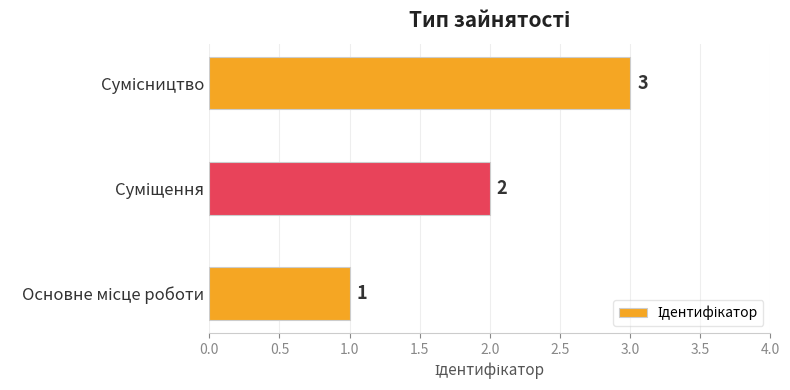

Count the values in the range 1 to 3.

3